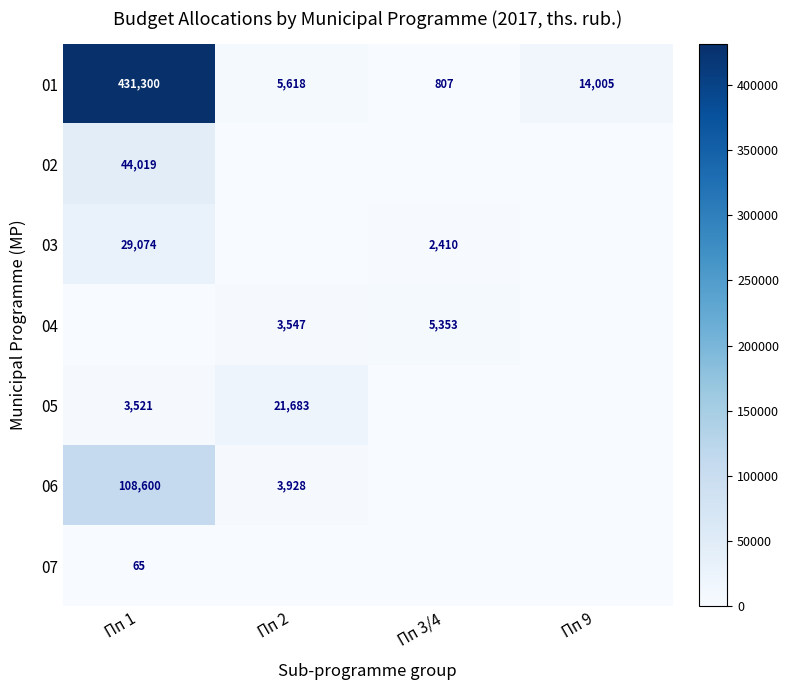

Count the number of categories in the chart.

4